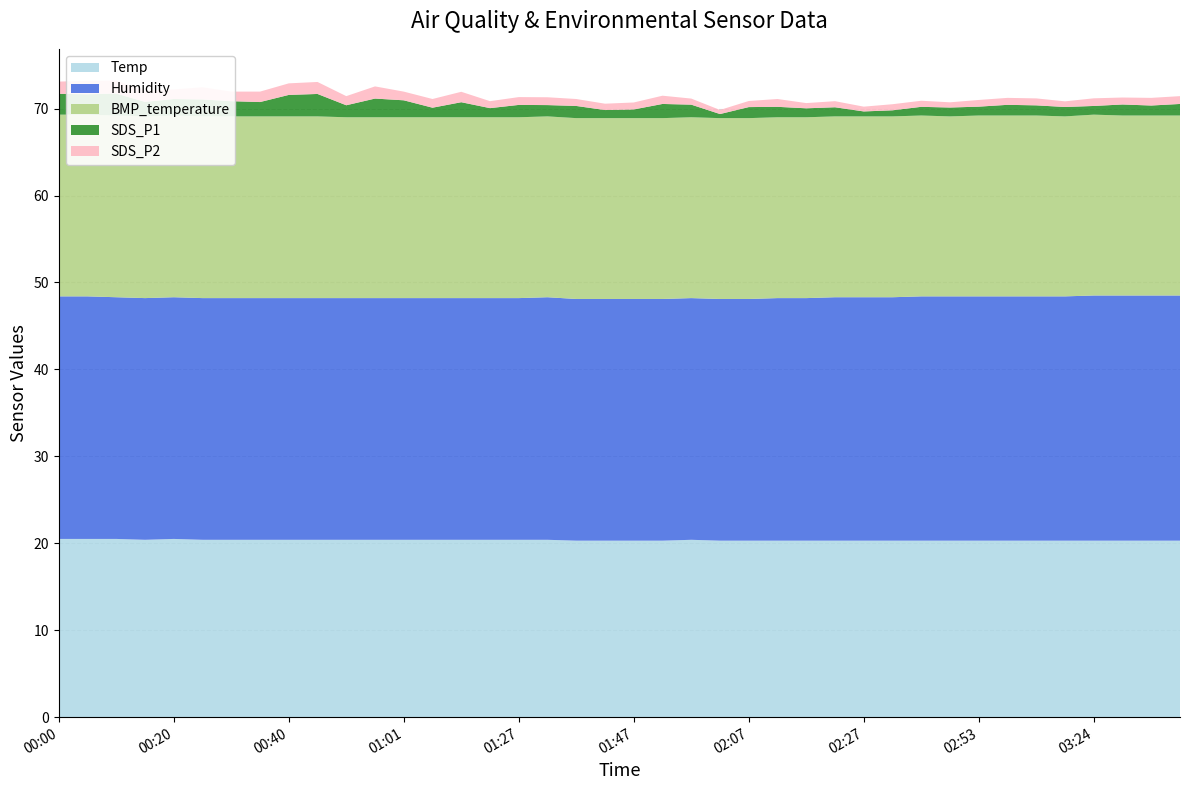

Reading right to left, transcribe all the data shown in this chart.

Temp: 03:44=20.3	03:39=20.3	03:34=20.3	03:24=20.3	03:18=20.3	03:08=20.3	02:58=20.3	02:53=20.3	02:48=20.3	02:43=20.3	02:38=20.3	02:27=20.3	02:22=20.3	02:17=20.3	02:12=20.3	02:07=20.3	02:02=20.3	01:57=20.4	01:52=20.3	01:47=20.3	01:42=20.3	01:37=20.3	01:32=20.4	01:27=20.4	01:22=20.4	01:11=20.4	01:06=20.4	01:01=20.4	00:55=20.4	00:50=20.4	00:45=20.4	00:40=20.4	00:35=20.4	00:30=20.4	00:25=20.4	00:20=20.5	00:15=20.4	00:10=20.5	00:05=20.5	00:00=20.5
Humidity: 03:44=28.2	03:39=28.2	03:34=28.2	03:24=28.2	03:18=28.1	03:08=28.1	02:58=28.1	02:53=28.1	02:48=28.1	02:43=28.1	02:38=28.0	02:27=28.0	02:22=28.0	02:17=27.9	02:12=27.9	02:07=27.8	02:02=27.8	01:57=27.8	01:52=27.8	01:47=27.8	01:42=27.8	01:37=27.8	01:32=27.9	01:27=27.8	01:22=27.8	01:11=27.8	01:06=27.8	01:01=27.8	00:55=27.8	00:50=27.8	00:45=27.8	00:40=27.8	00:35=27.8	00:30=27.8	00:25=27.8	00:20=27.8	00:15=27.8	00:10=27.8	00:05=27.9	00:00=27.9
BMP_temperature: 03:44=20.7	03:39=20.7	03:34=20.7	03:24=20.8	03:18=20.7	03:08=20.8	02:58=20.8	02:53=20.8	02:48=20.7	02:43=20.8	02:38=20.8	02:27=20.8	02:22=20.8	02:17=20.8	02:12=20.8	02:07=20.8	02:02=20.8	01:57=20.8	01:52=20.8	01:47=20.8	01:42=20.8	01:37=20.8	01:32=20.8	01:27=20.8	01:22=20.8	01:11=20.8	01:06=20.8	01:01=20.8	00:55=20.8	00:50=20.8	00:45=20.9	00:40=20.9	00:35=20.9	00:30=20.9	00:25=20.9	00:20=20.9	00:15=20.9	00:10=20.9	00:05=20.9	00:00=20.9
SDS_P1: 03:44=1.3	03:39=1.1	03:34=1.3	03:24=1.0	03:18=1.1	03:08=1.2	02:58=1.2	02:53=1.0	02:48=1.0	02:43=1.0	02:38=0.7	02:27=0.6	02:22=1.1	02:17=1.0	02:12=1.2	02:07=1.3	02:02=0.5	01:57=1.4	01:52=1.6	01:47=1.0	01:42=0.9	01:37=1.4	01:32=1.3	01:27=1.4	01:22=1.1	01:11=1.7	01:06=1.1	01:01=1.9	00:55=2.1	00:50=1.4	00:45=2.6	00:40=2.5	00:35=1.6	00:30=1.8	00:25=1.9	00:20=1.9	00:15=1.7	00:10=2.5	00:05=2.4	00:00=2.4
SDS_P2: 03:44=0.9	03:39=0.9	03:34=0.8	03:24=0.9	03:18=0.7	03:08=0.8	02:58=0.8	02:53=0.8	02:48=0.6	02:43=0.7	02:38=0.7	02:27=0.6	02:22=0.7	02:17=0.6	02:12=0.9	02:07=0.7	02:02=0.5	01:57=0.7	01:52=0.9	01:47=0.8	01:42=0.7	01:37=0.8	01:32=0.9	01:27=0.9	01:22=0.8	01:11=1.2	01:06=1.0	01:01=1.0	00:55=1.4	00:50=1.1	00:45=1.4	00:40=1.3	00:35=1.2	00:30=1.1	00:25=1.4	00:20=1.1	00:15=1.3	00:10=1.5	00:05=1.6	00:00=1.4